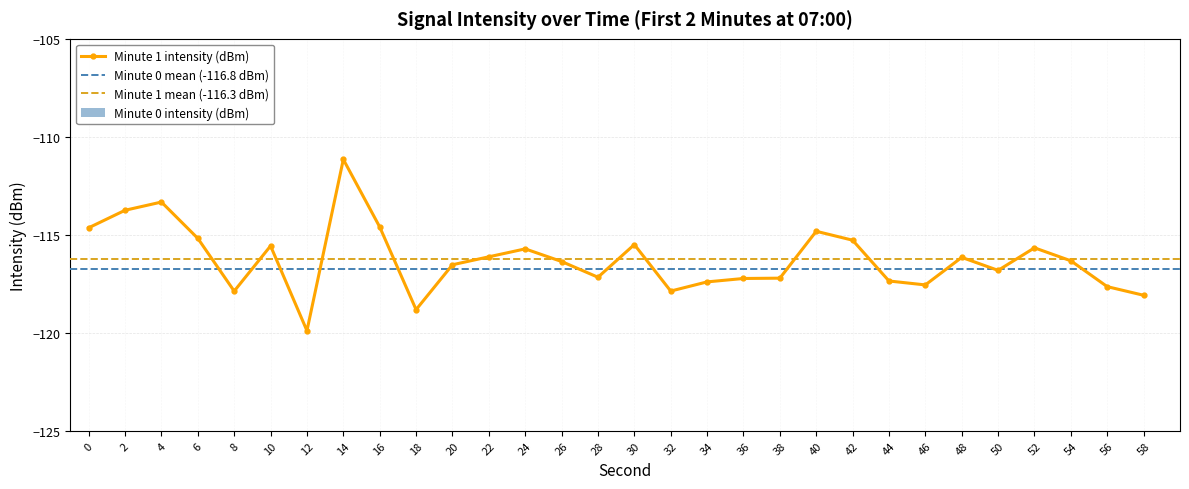

At which category does Minute 1 intensity (dBm) reach its first local valley?

8